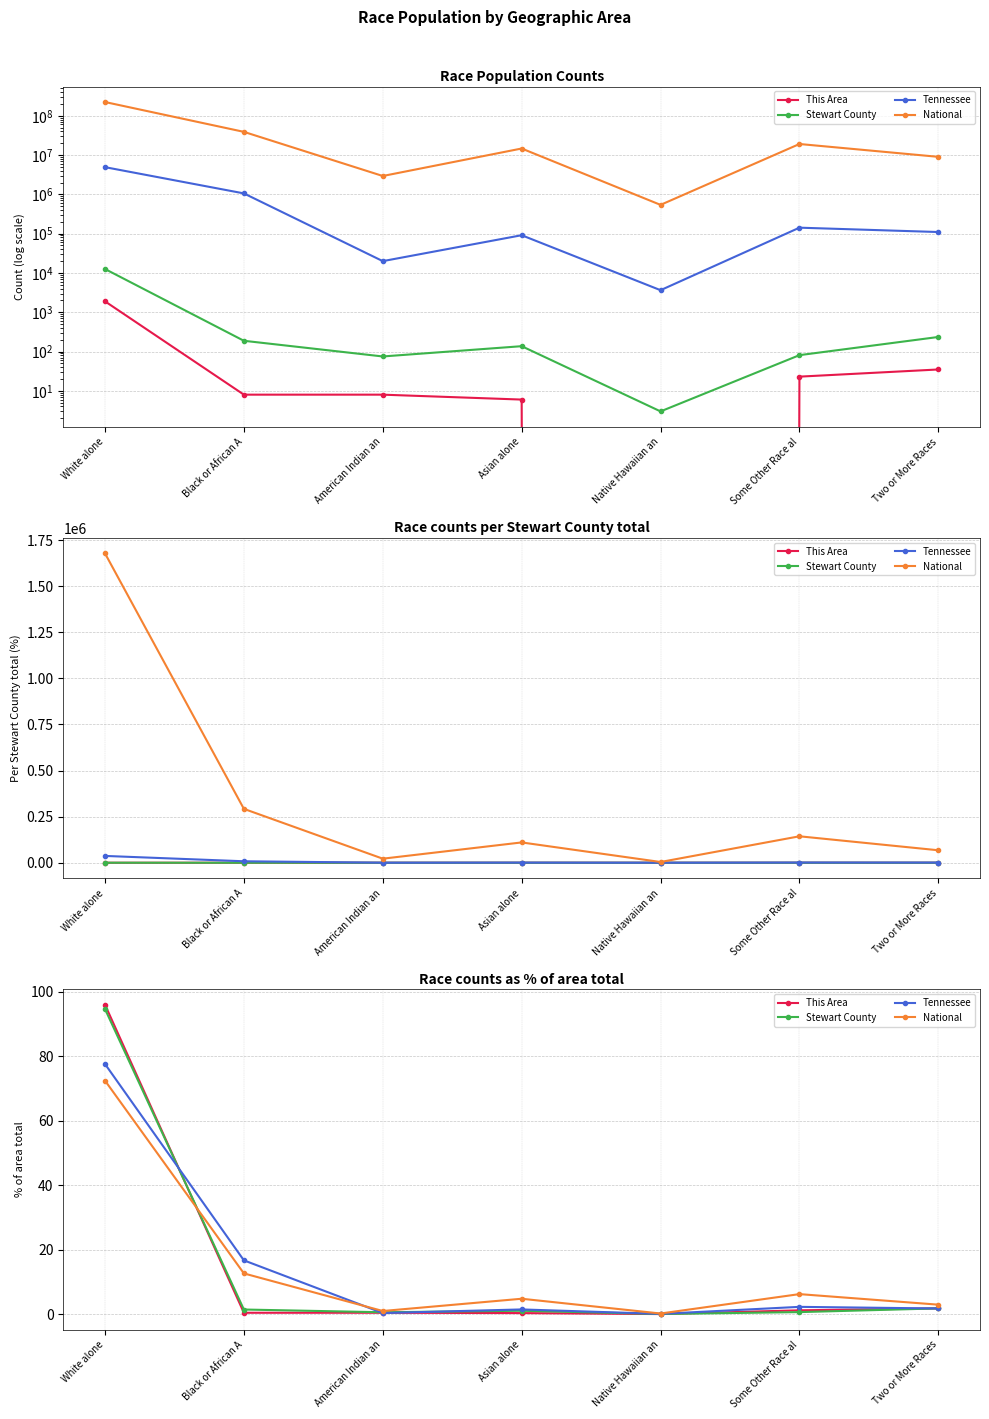

What is the label of the 1st point from the right?

Two or More Races